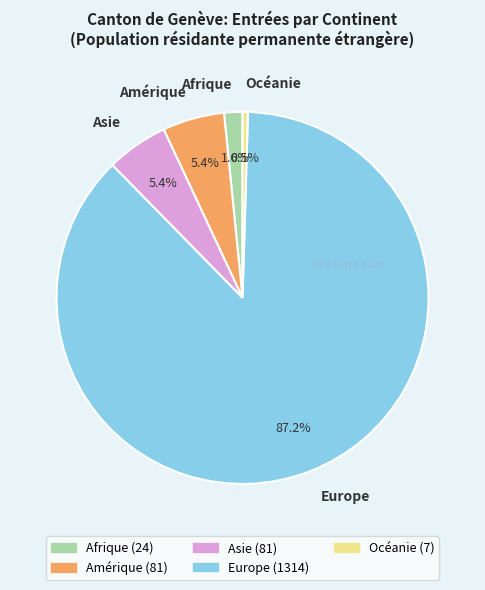

To the nearest percent, what is the difference between the Océanie and Afrique slice percentages?

1%